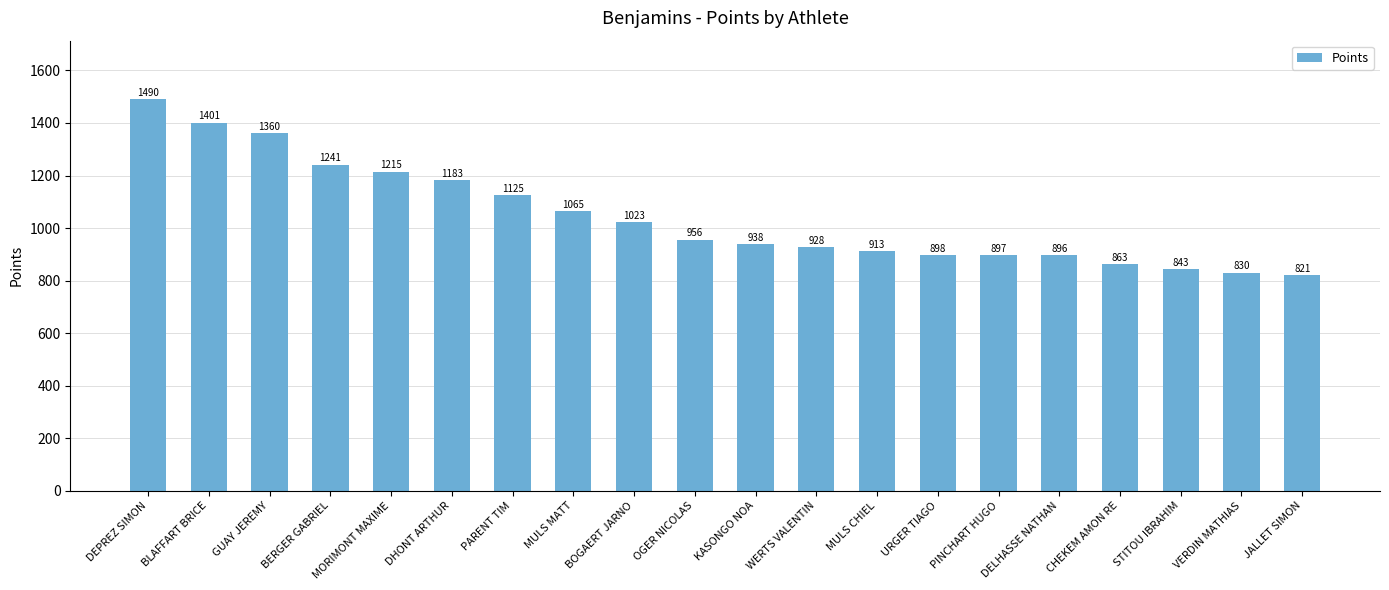

What is the difference between the maximum and minimum values?

669